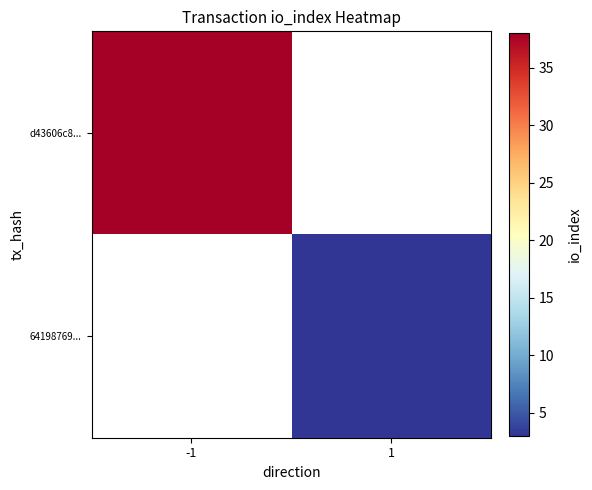

What is the maximum value shown in the chart?

38.0